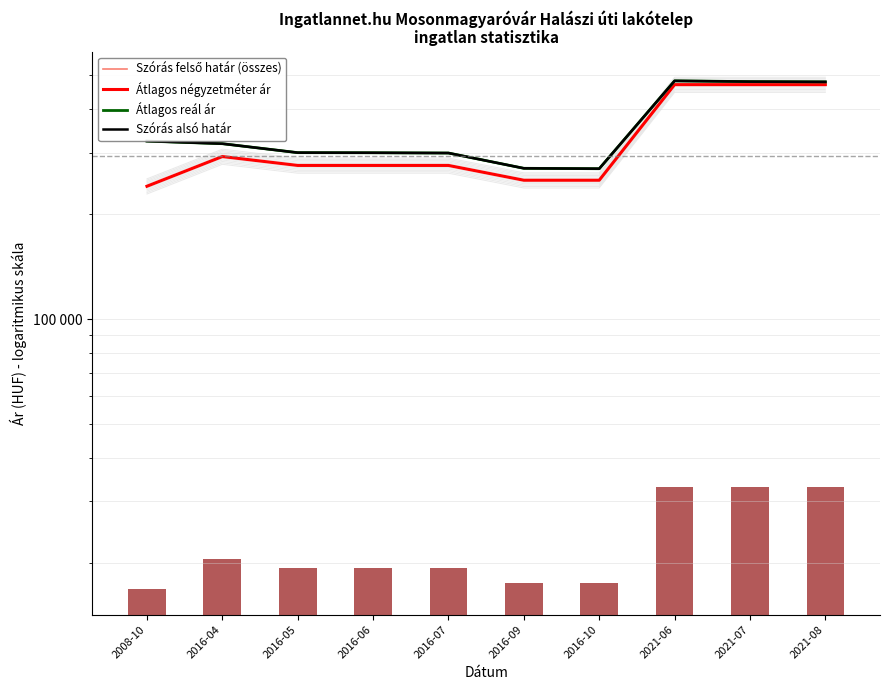

What is the difference between the highest and lowest values at 2016-04?

25887